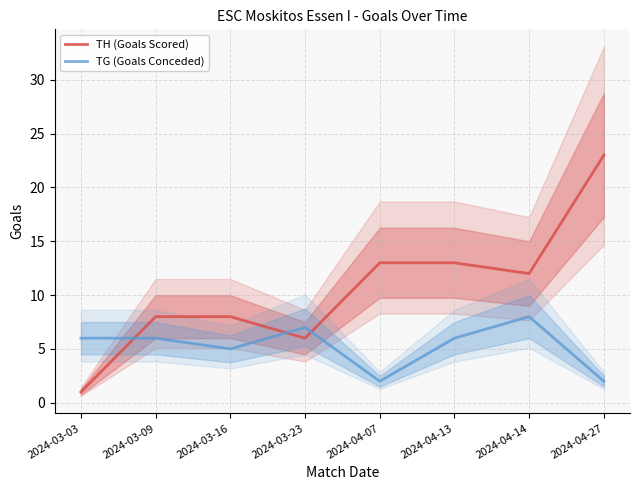

Which series changed the most between 2024-03-03 and 2024-04-07?

TH (Goals Scored)